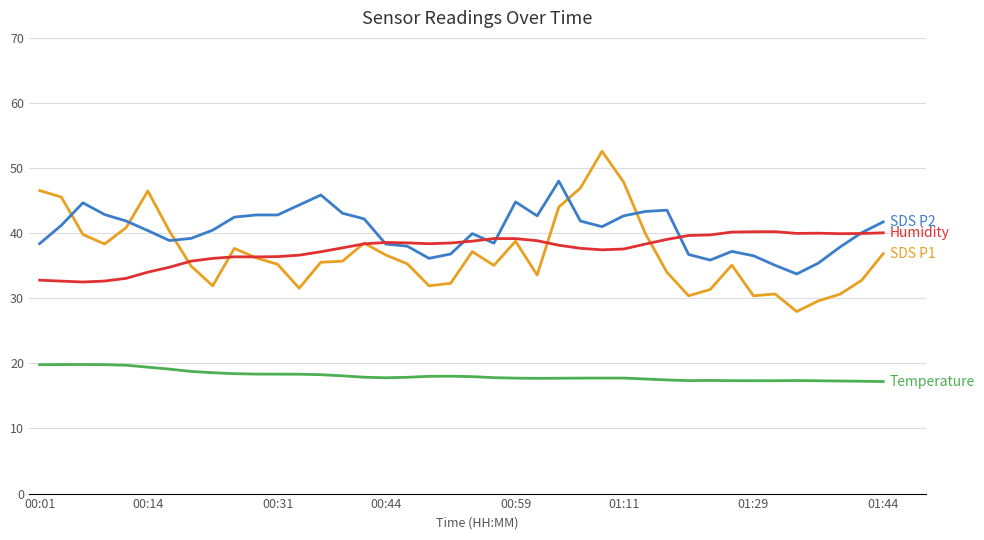

What is the minimum value shown in the chart?

17.2